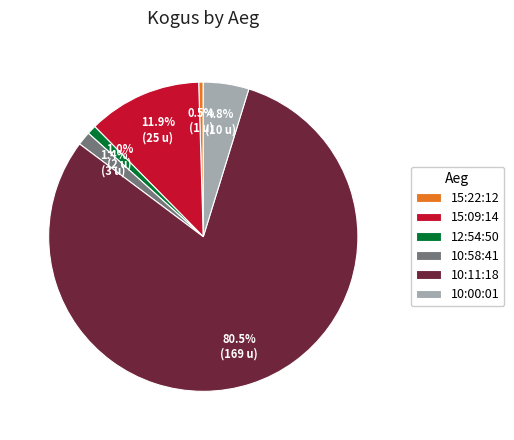

Is 10:00:01 the majority of the pie?

No